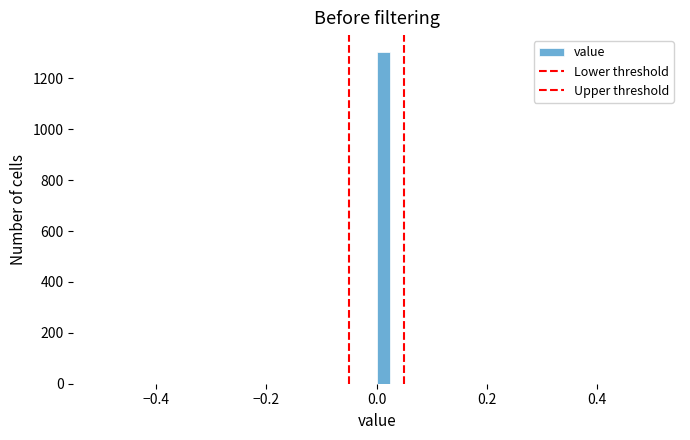

Around what value on the x-axis is the tallest bar? Give the approximate position of its centre, as read against the axis.

0.02